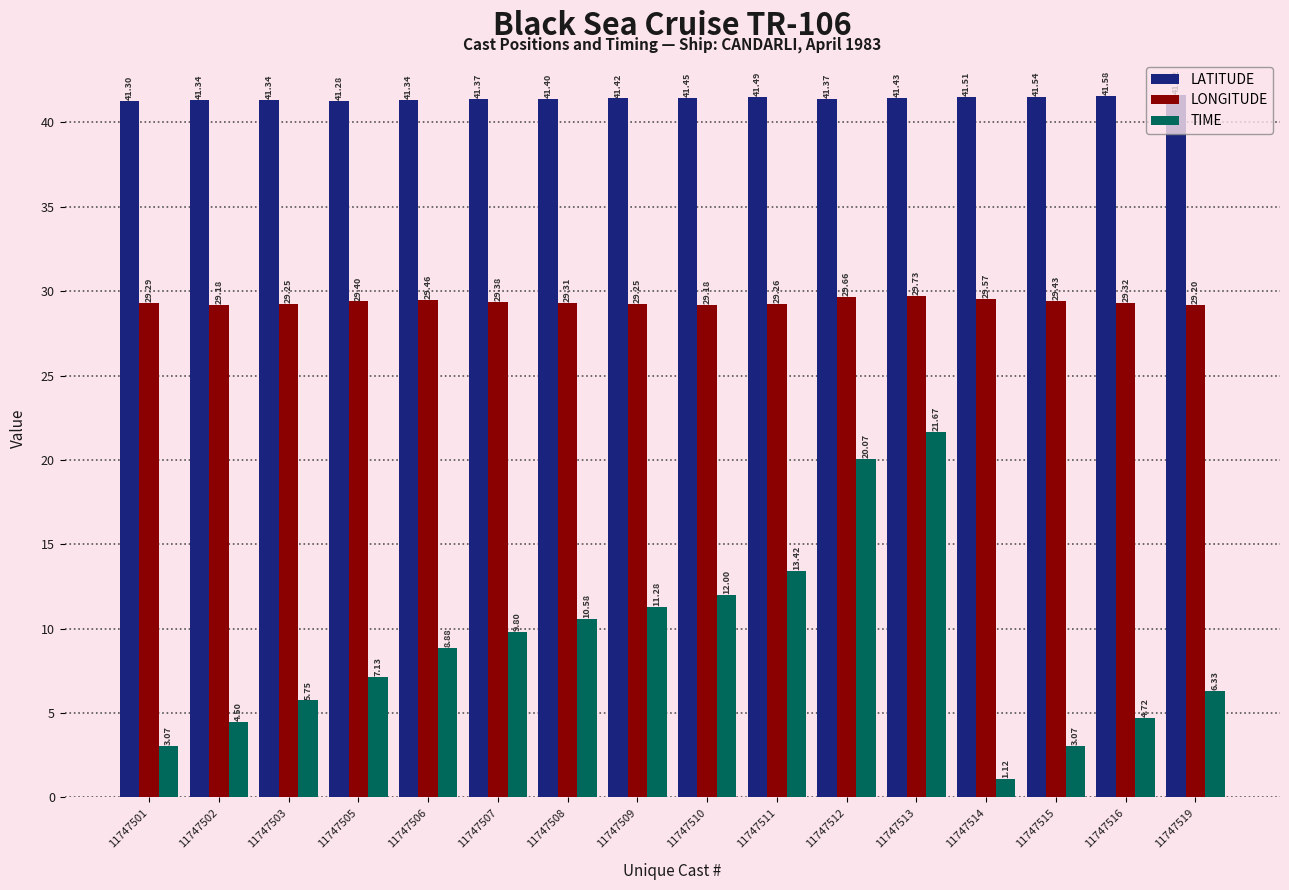

Which category has the lowest value in the LATITUDE series?

11747505